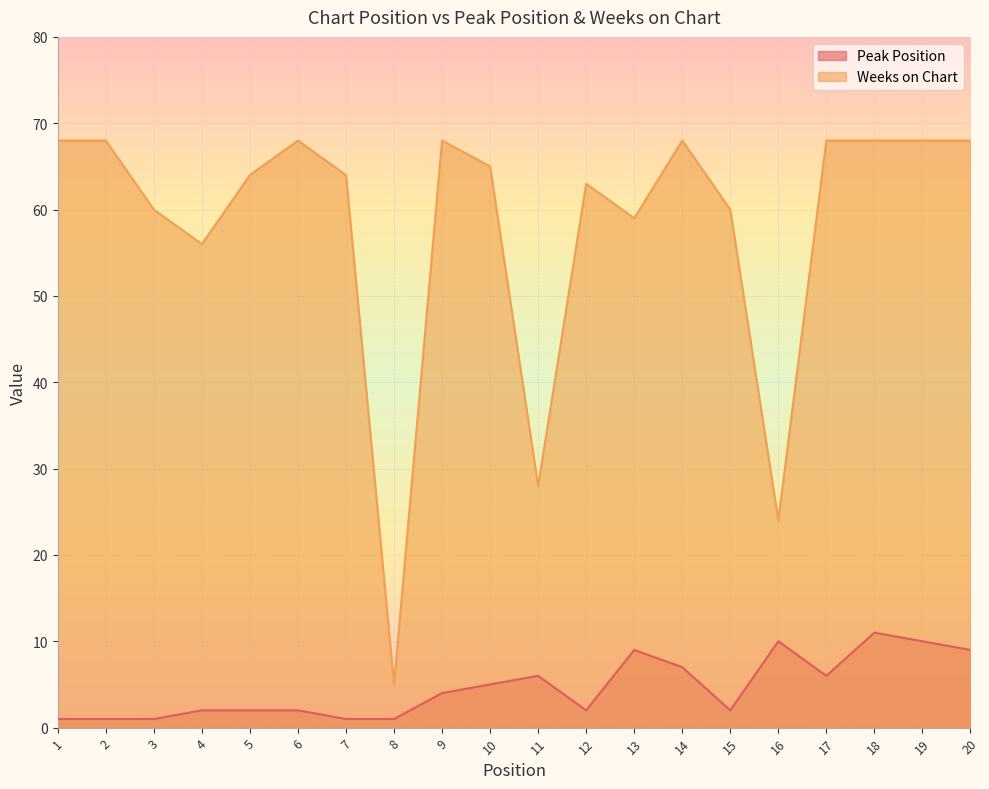

What is the total value across all series at 5?

66